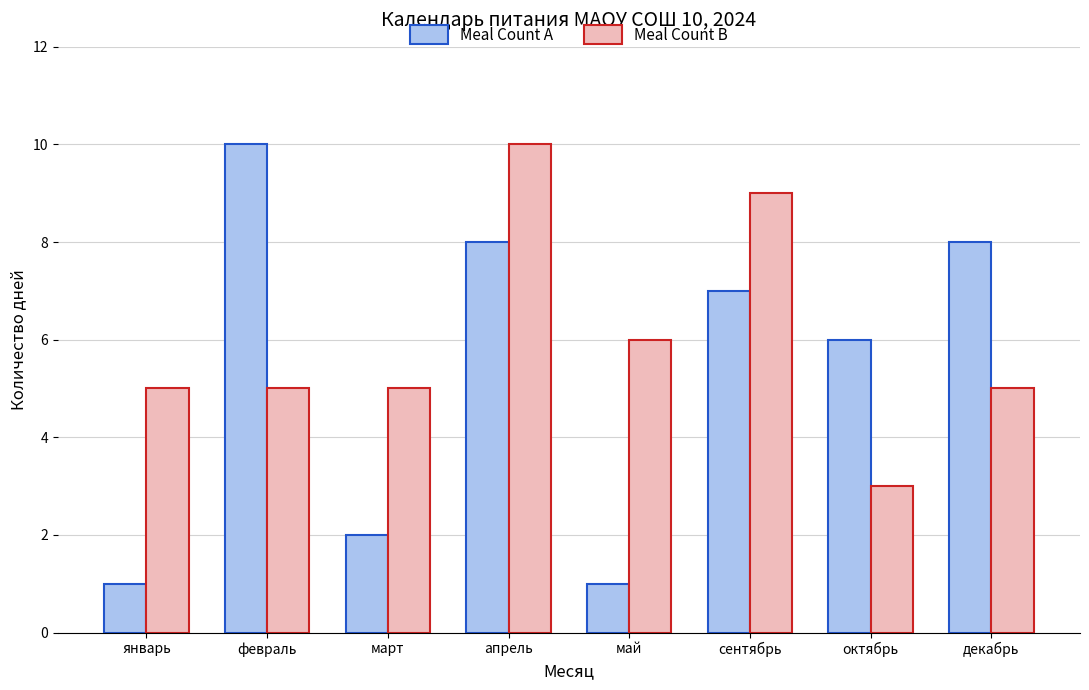

At октябрь, list the series in order from smallest to largest.

Meal Count B, Meal Count A